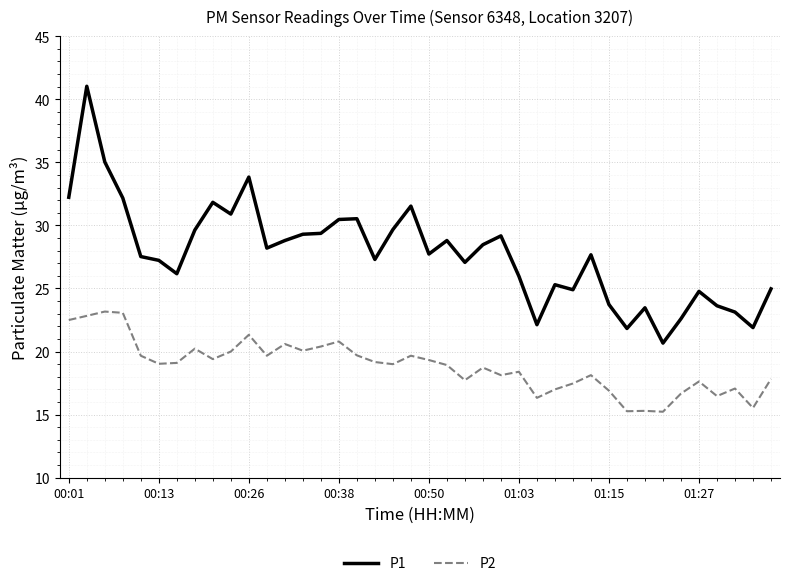

What is the difference between the maximum and minimum values in the P2 series?

7.9